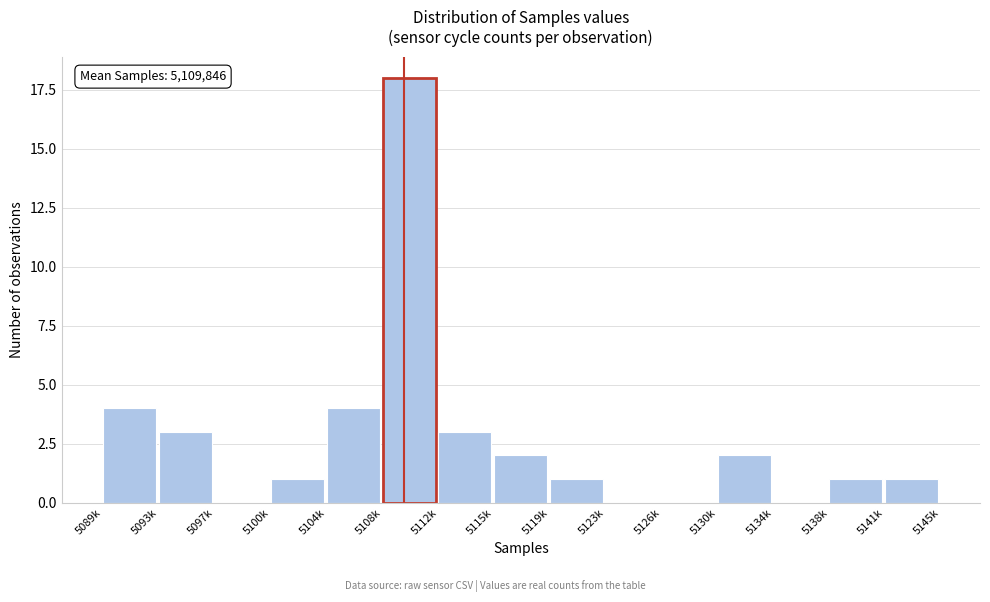

Reading left to right, transcribe all the data shown in this chart.

5089k=4	5093k=3	5097k=0	5100k=1	5104k=4	5108k=18	5112k=3	5115k=2	5119k=1	5123k=0	5126k=0	5130k=2	5134k=0	5138k=1	5141k=1